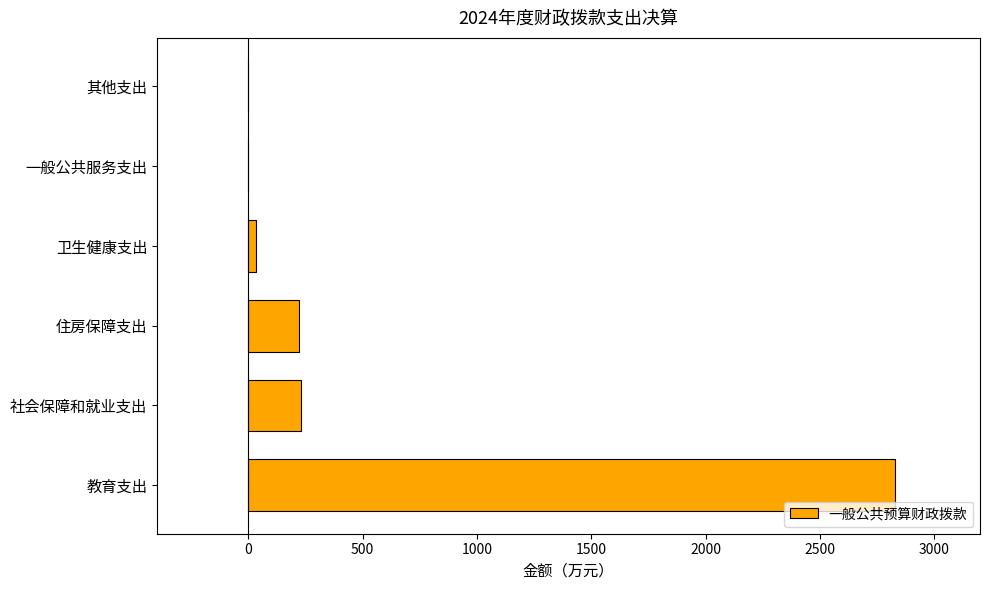

Between 卫生健康支出 and 住房保障支出, which is larger?

住房保障支出